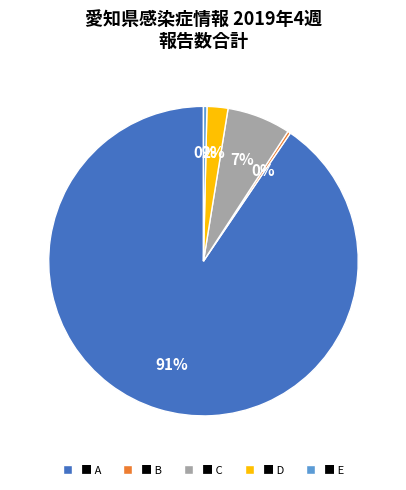

True or false: ■ C accounts for 7% of the total.

True